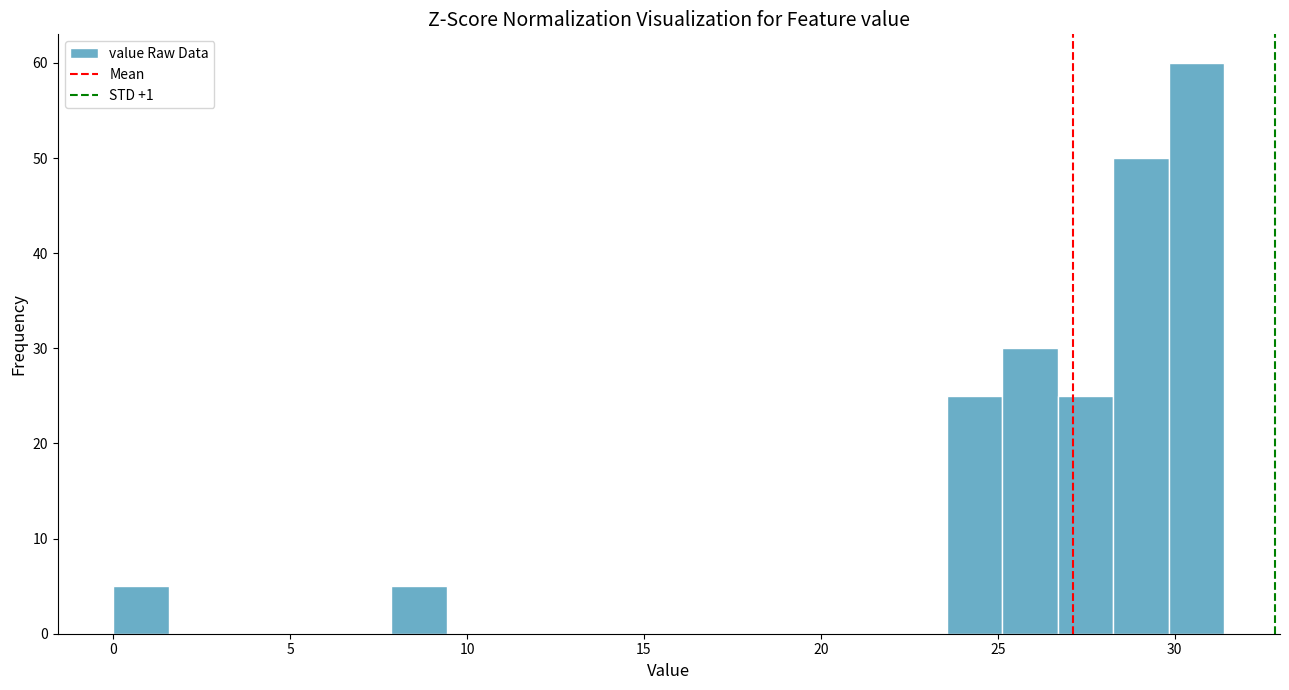

Read against the x-axis, roughly where is the centre of the tallest bar?

30.5